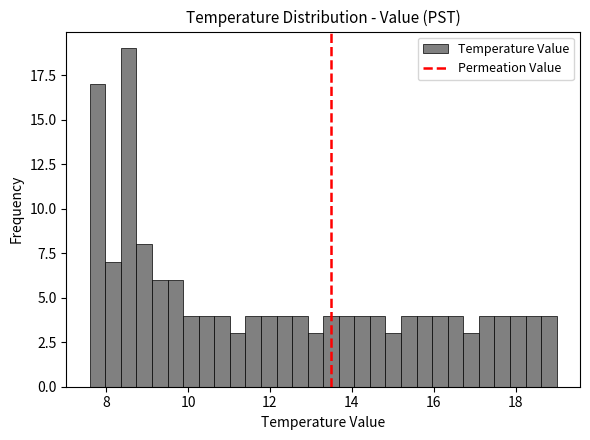

Read against the x-axis, roughly where is the centre of the tallest bar?

8.6